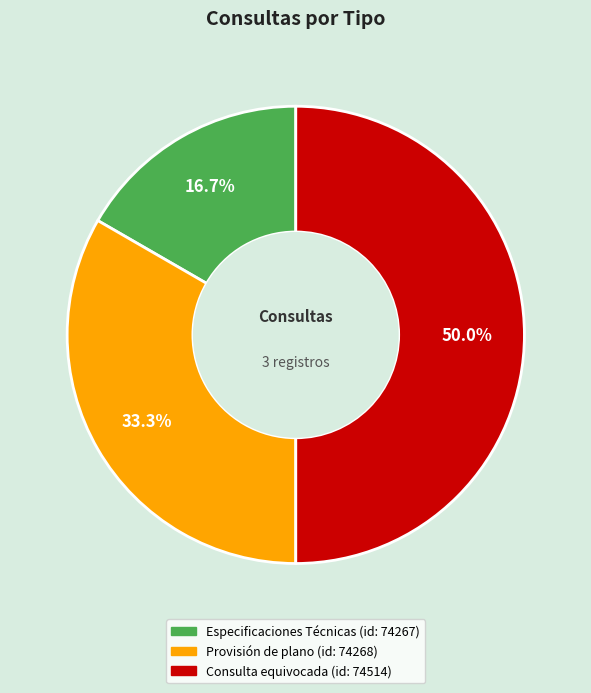

Count the number of slices in the pie.

3